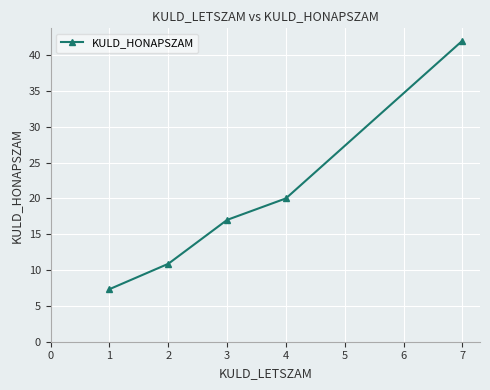

At which label is the value closest to 24?

4